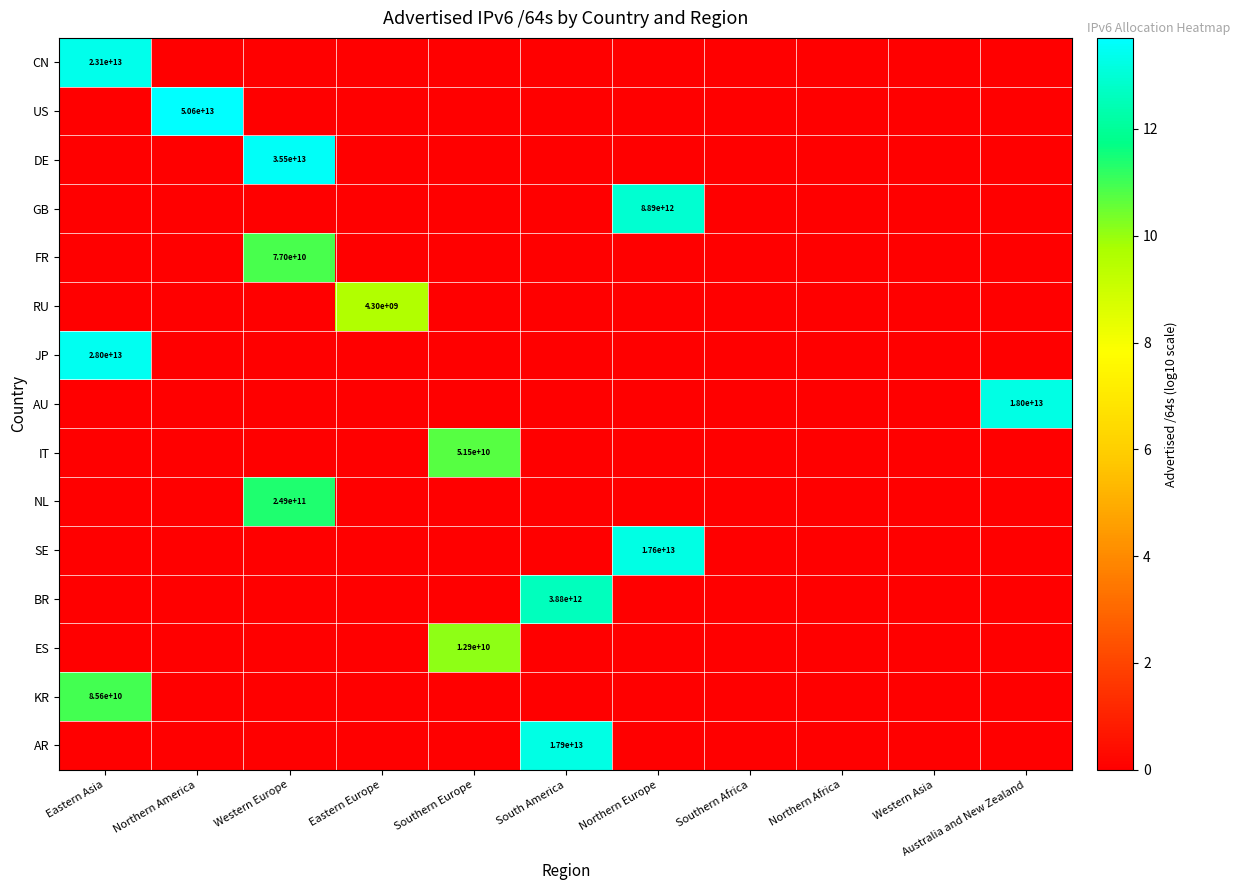

Is it true that AR equals 17900000000000 at South America?

True